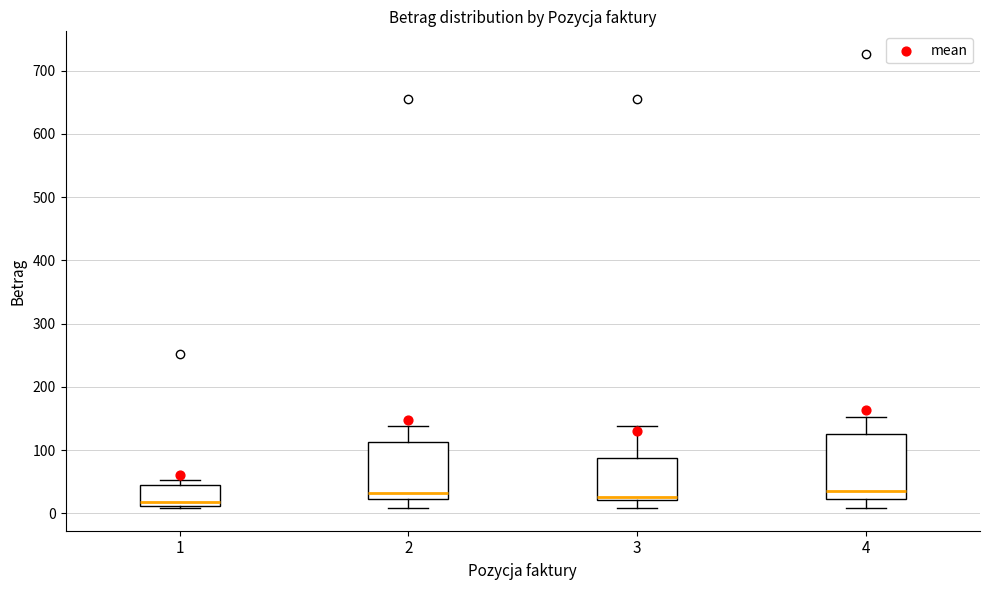

Reading left to right, transcribe this box plot: for each box, give where its median line is, the range the box spans, and where its two whiskers end, as read against the y-axis. The values are not printed on the chart, so give them approximately, as read against the axis.

1: median 20, box 10 to 50, whiskers 10 to 50 (just above the box's upper edge)
2: median 30, box 20 to 110, whiskers 10 to 140
3: median 30, box 20 to 90, whiskers 10 to 140
4: median 40, box 20 to 130, whiskers 10 to 150